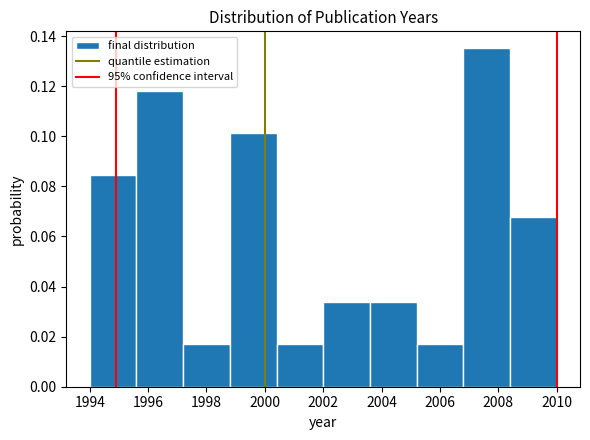

How tall is the bar that spans 2008.4 to 2010.0 on the x-axis? The values are not printed on the chart, so give them approximately, as read against the axis.

0.068